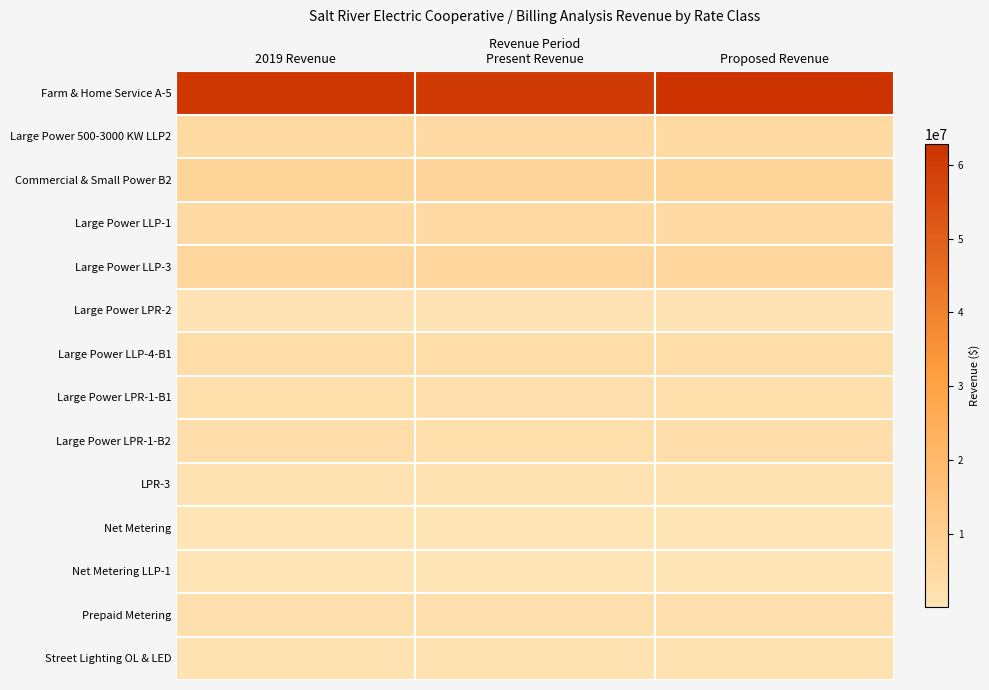

Count the number of data series in this chart.

14